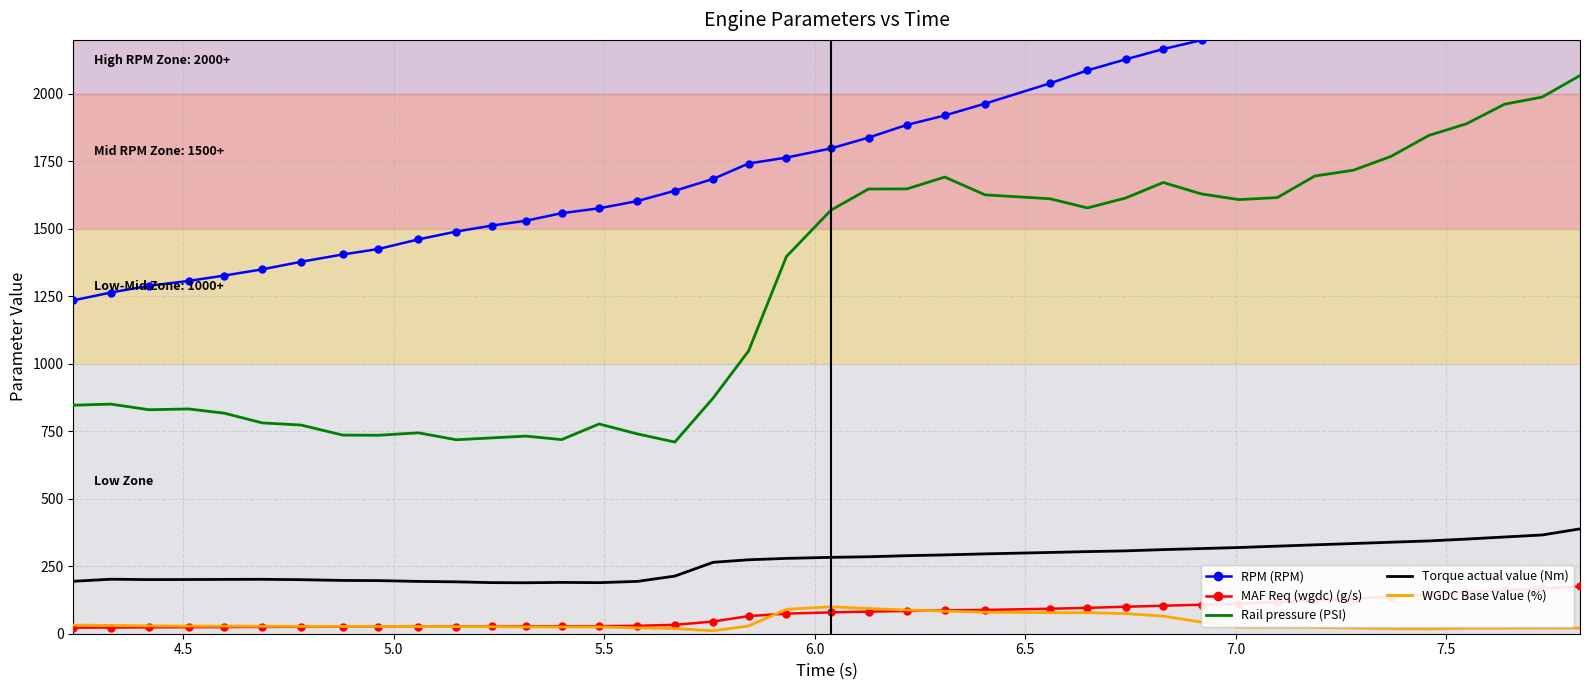

True or false: WGDC Base Value (%) and Torque actual value (Nm) cross at least once.

False